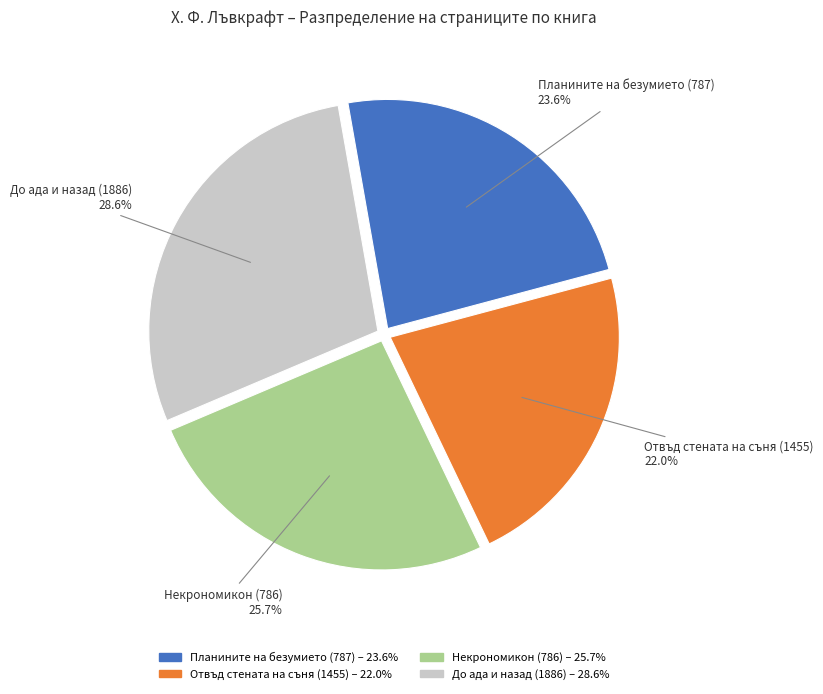

To the nearest percent, what percentage of the pie is Планините на безумието (787)?

24%